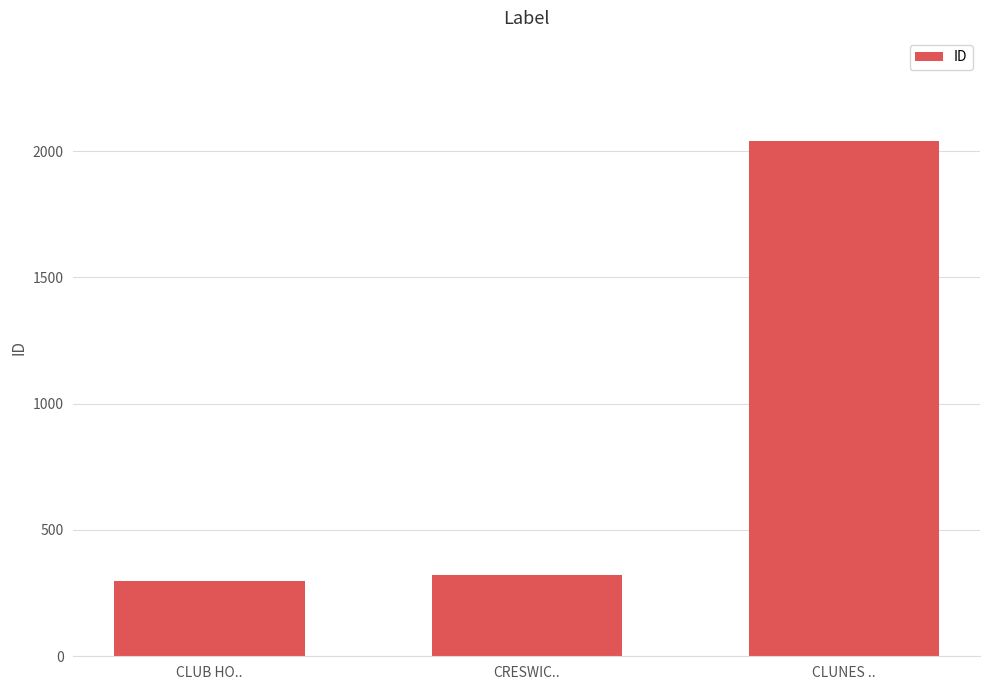

How many bars are there in total?

3